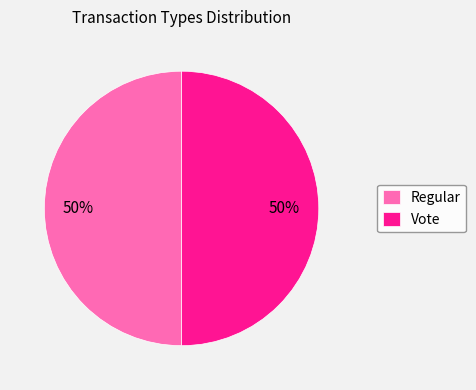

To the nearest percent, what is the average slice percentage?

50%